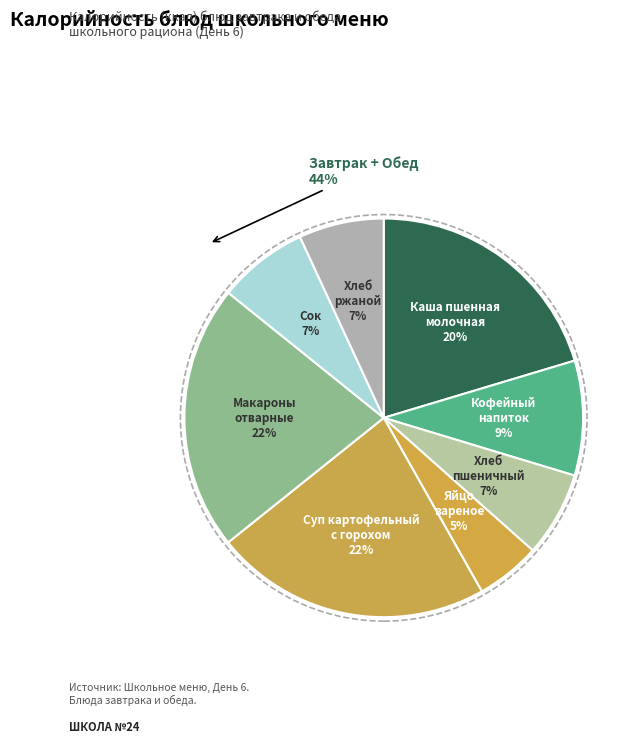

How many slices are in this pie chart?

8